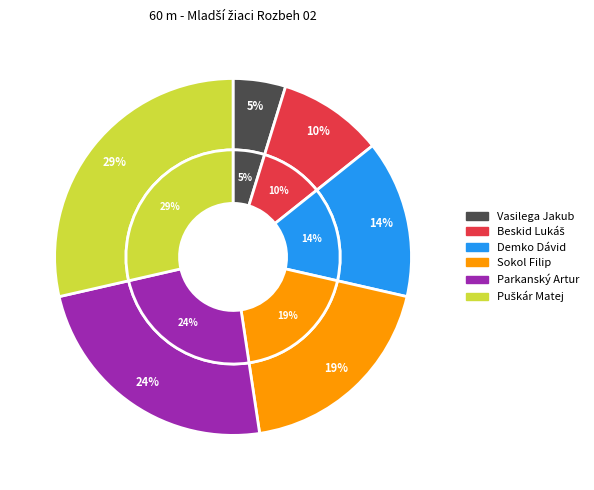

Rank the categories by value from lowest to highest.

Vasilega Jakub, Beskid Lukáš, Demko Dávid, Sokol Filip, Parkanský Artur, Puškár Matej